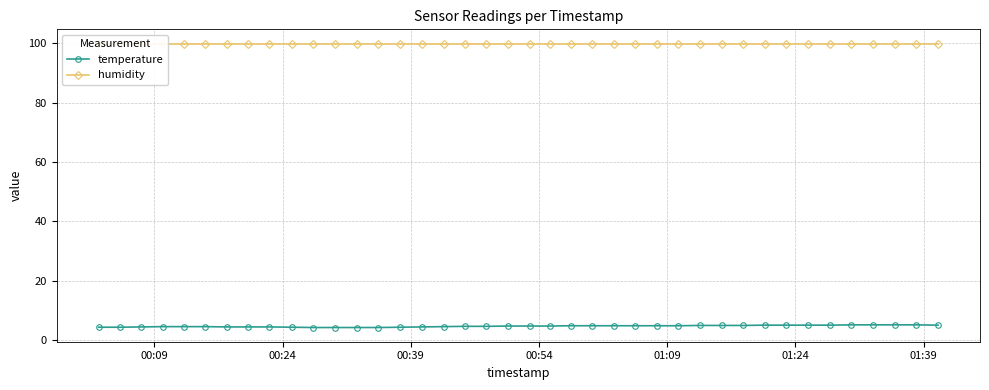

What is the value of the temperature point at the 7th from the left?

4.5